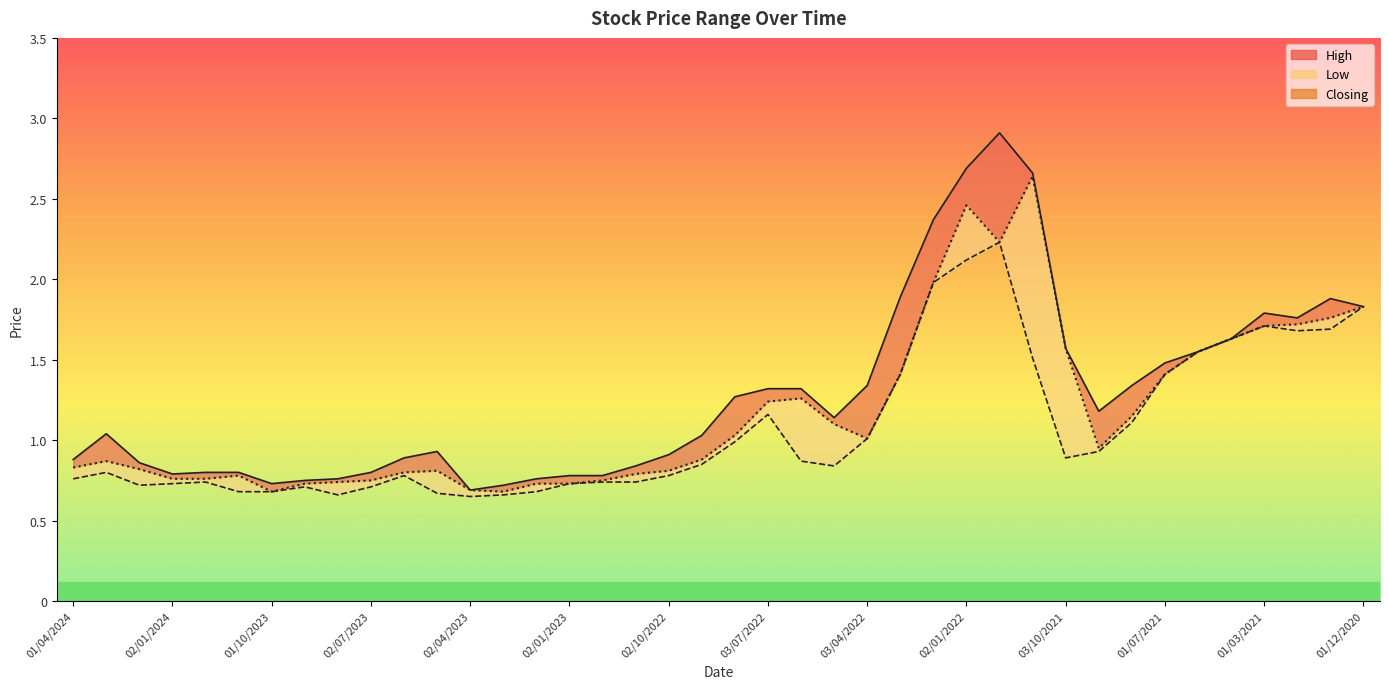

Is it true that Closing equals 0.8 at 01/05/2023?

True